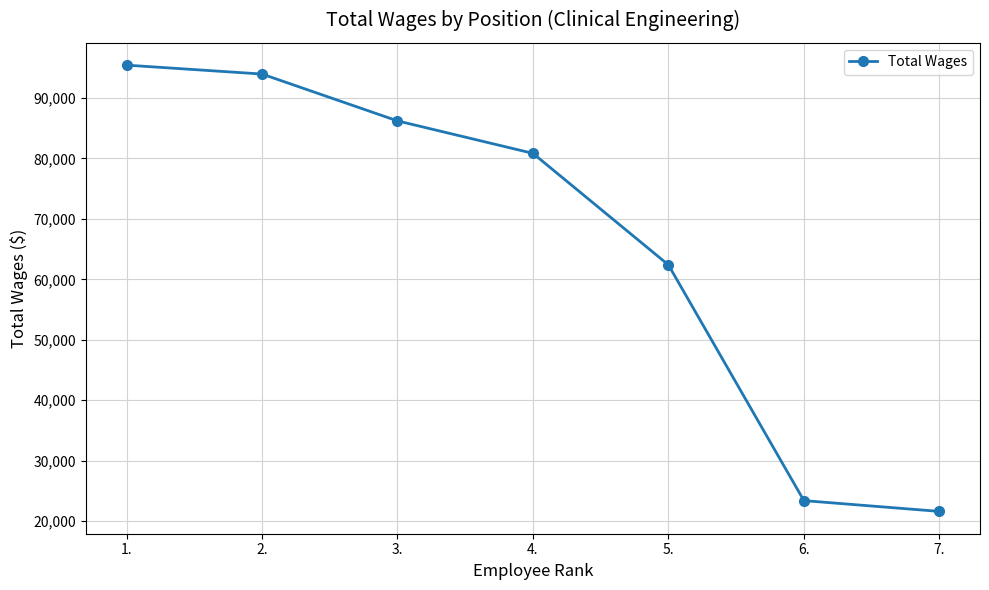

Read the value at 5., to the nearest 10.

62390